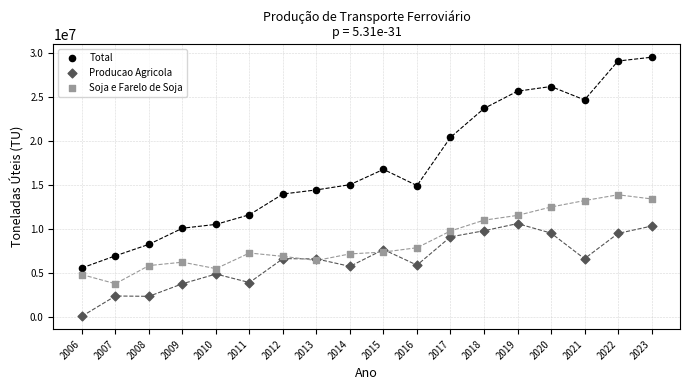

Which series reaches the minimum Y coordinate?

Producao Agricola